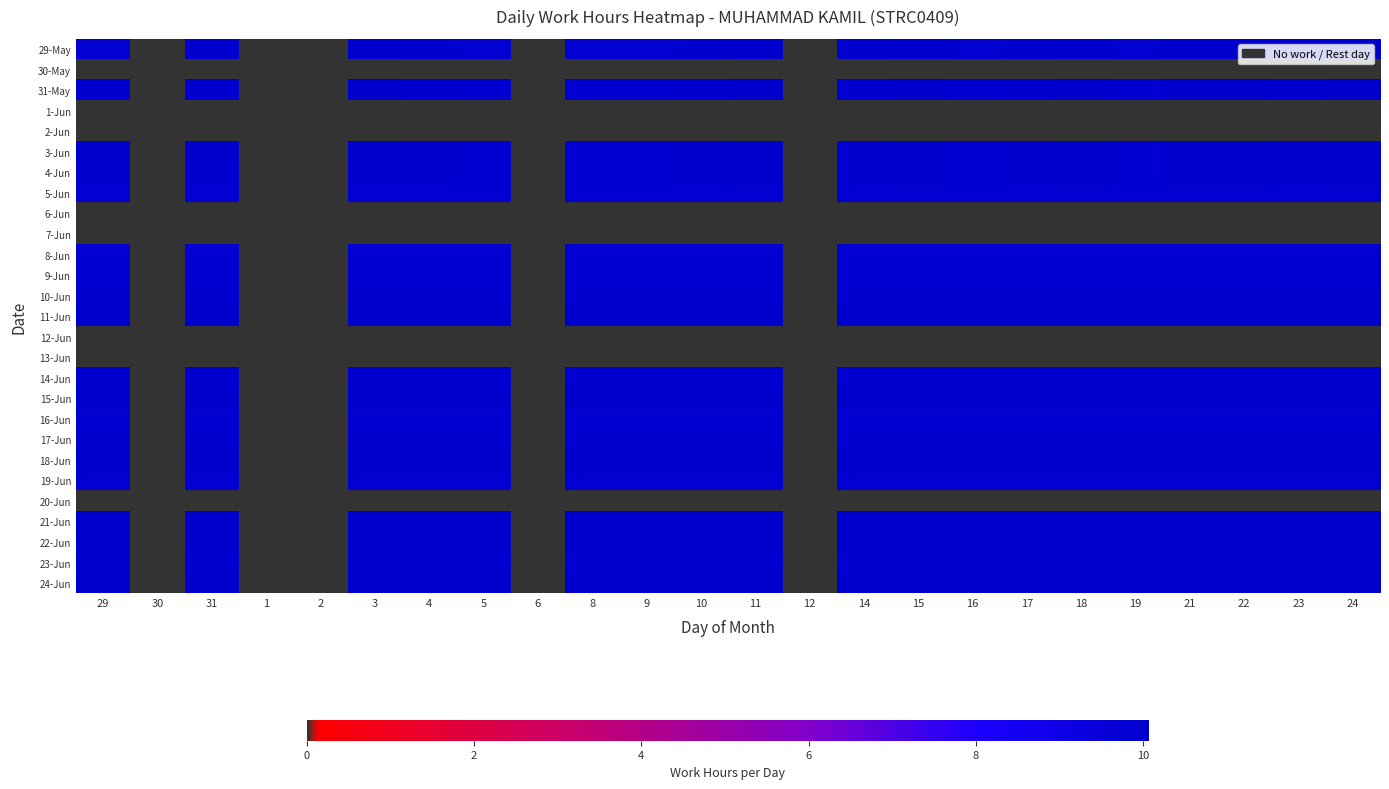

How many categories are shown in the chart?

24